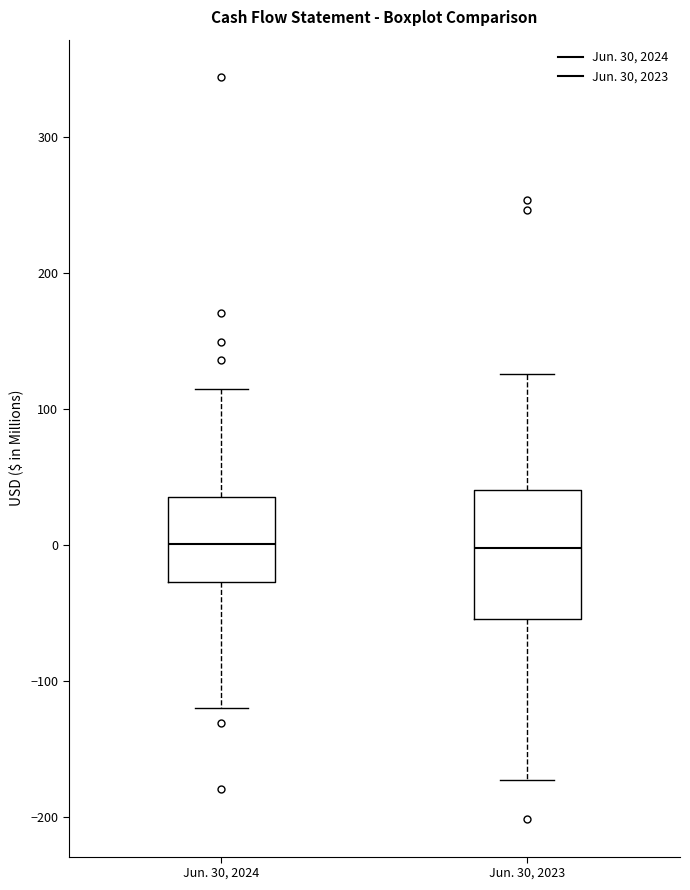

Where is the lower edge of the box for Jun. 30, 2023 on the y-axis? The values are not printed on the chart, so give them approximately, as read against the axis.

-50